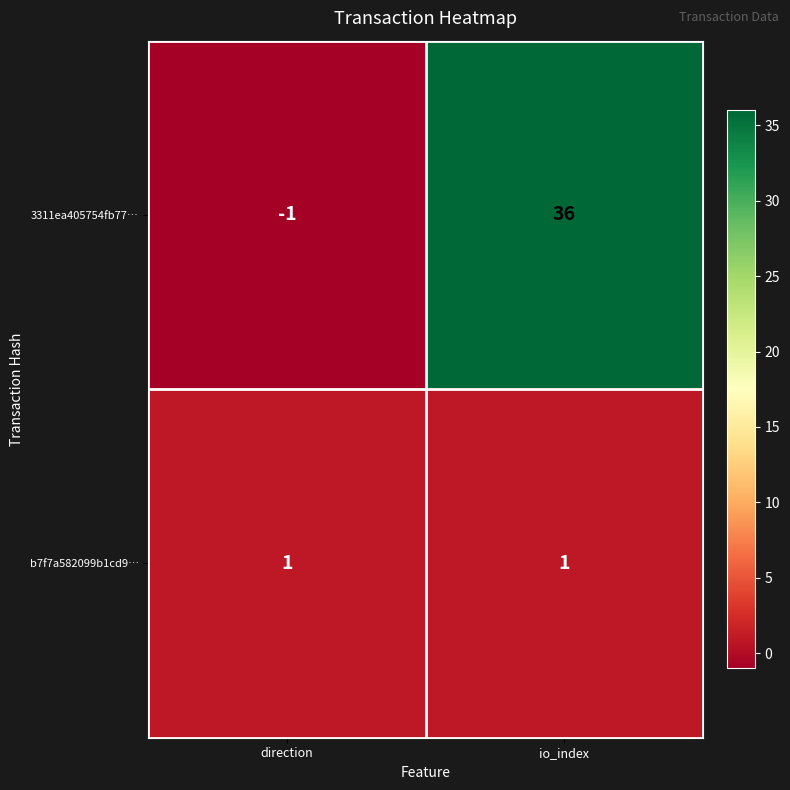

The b7f7a582099b1cd9… series shows 0 at direction. True or false?

False